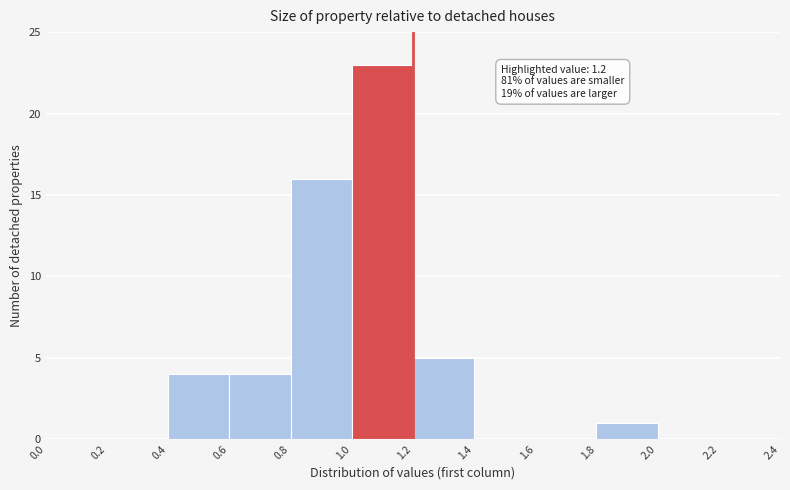

Which range on the x-axis has the tallest bar?

1.0 to 1.2